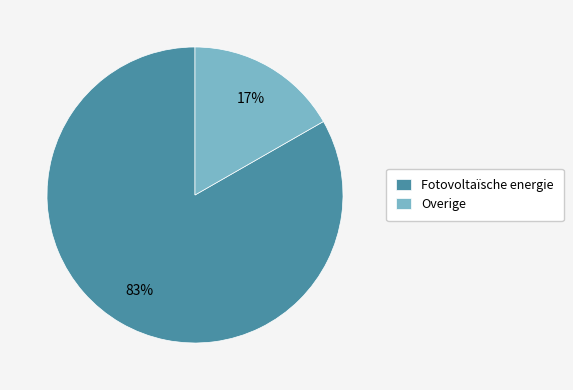

Which slice is the smallest?

Overige